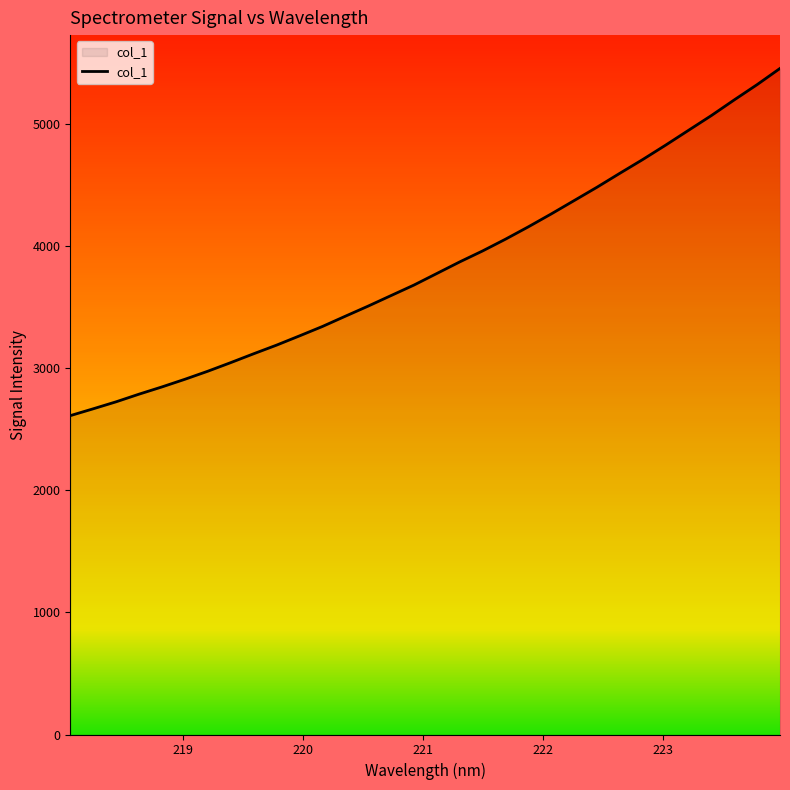

What is the value of the 24th point from the left?

4480.7